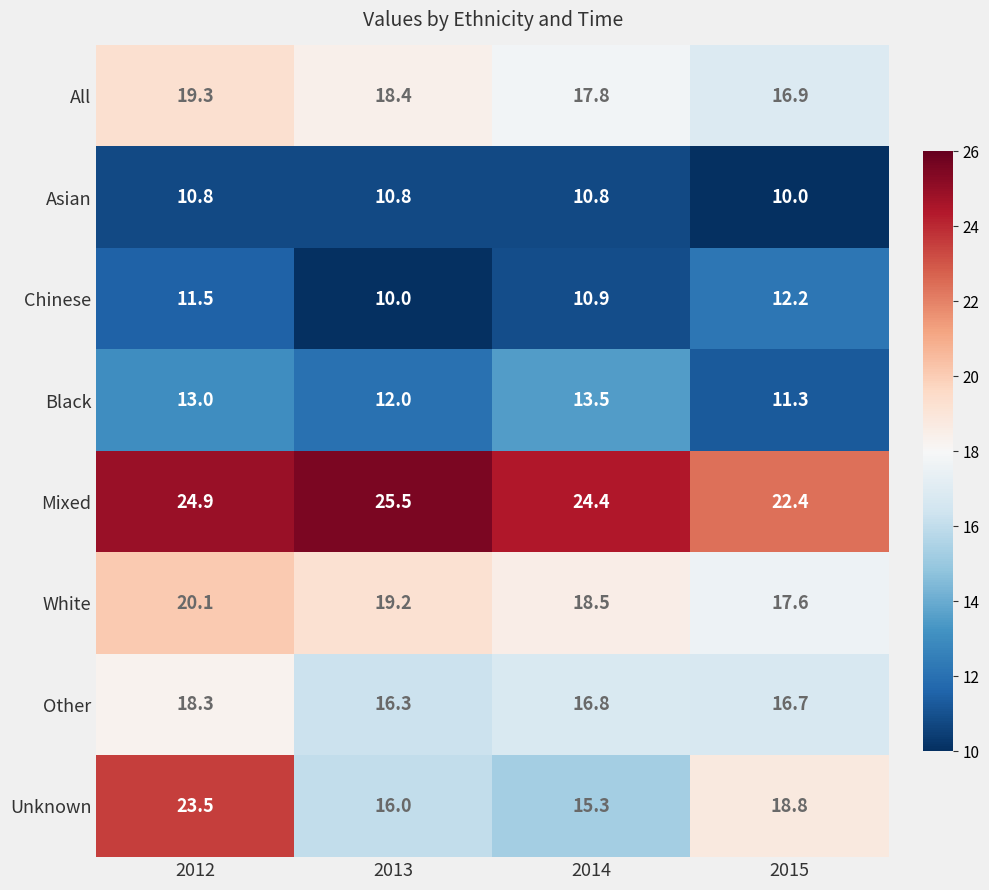

Is it true that Other equals 23.1 at 2013?

False